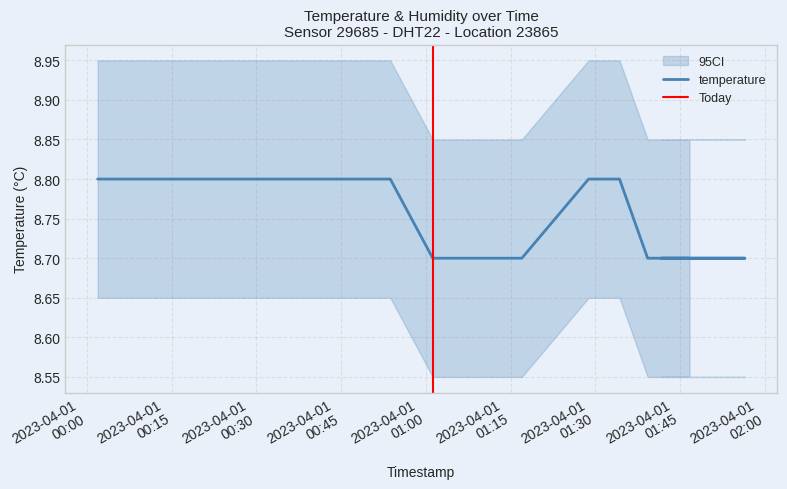

What is the difference between the maximum and minimum values?

0.1